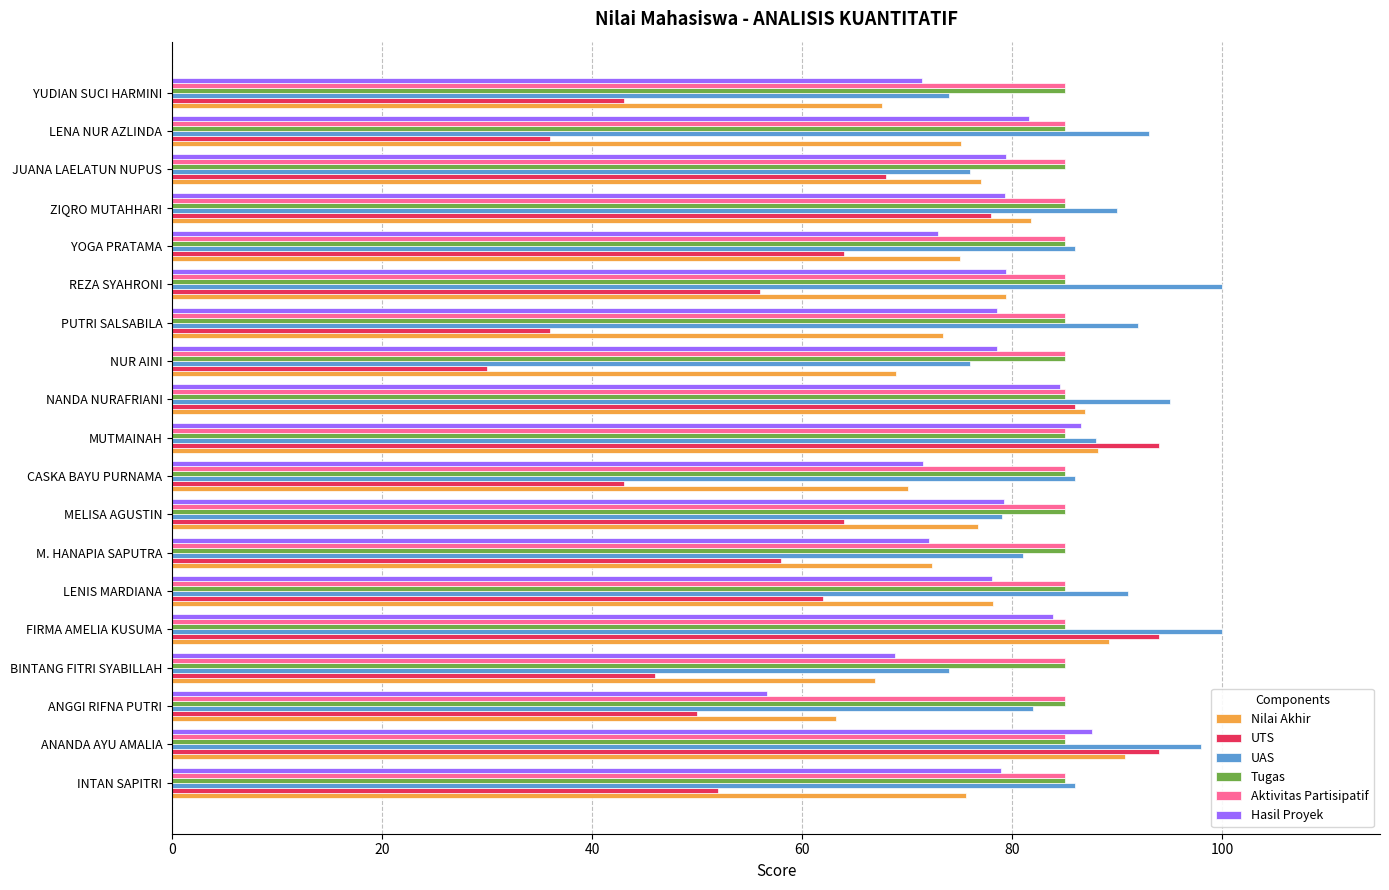

What is the difference between the highest and lowest values at INTAN SAPITRI?

34.0